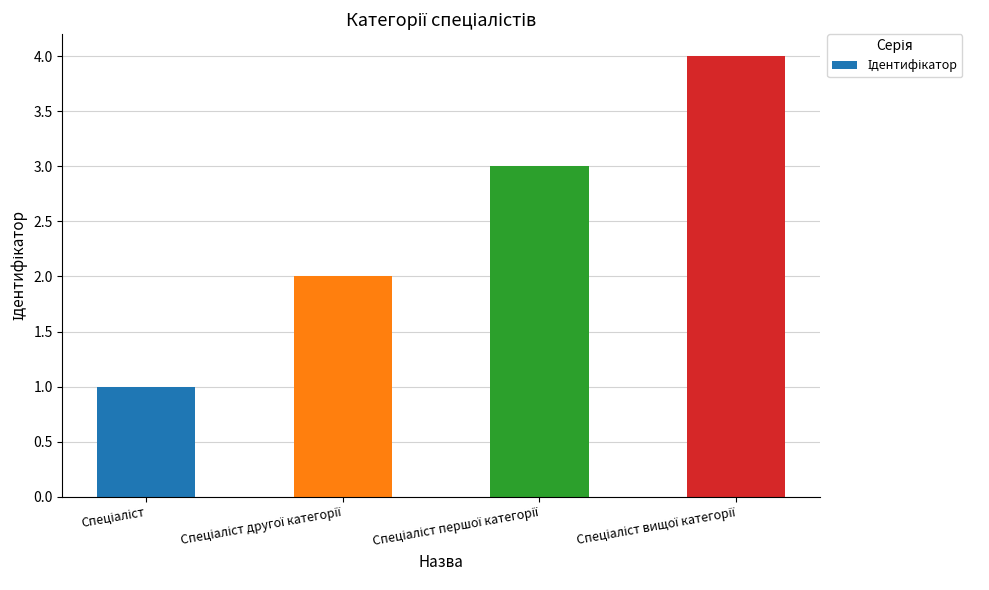

How many values are between 2 and 4?

3